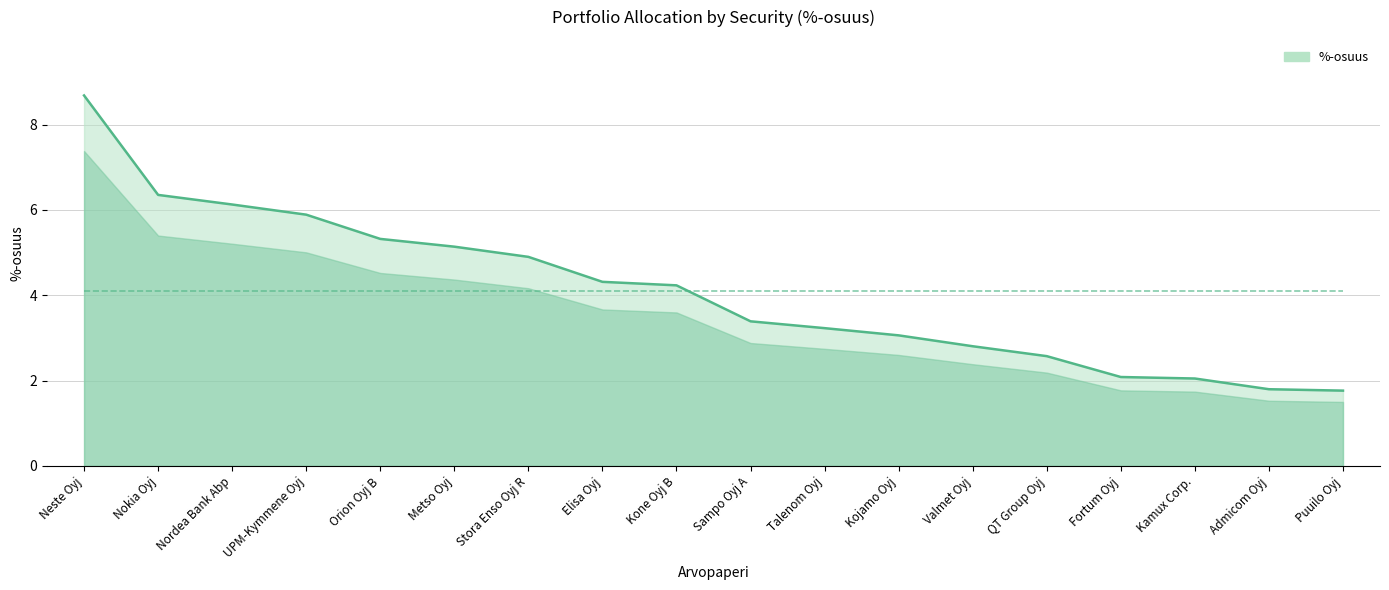

What is the change in value from Sampo Oyj A to Kamux Corp.?

-1.3